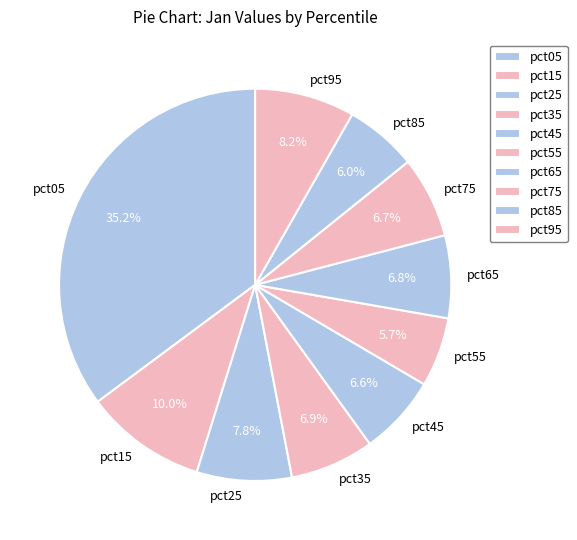

Which slice is the largest?

pct05